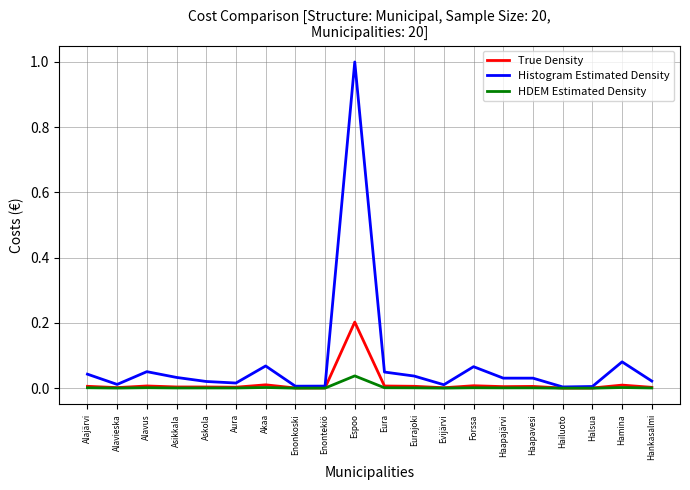

Is the value of Histogram Estimated Density at Espoo greater than the value of True Density at Askola?

Yes